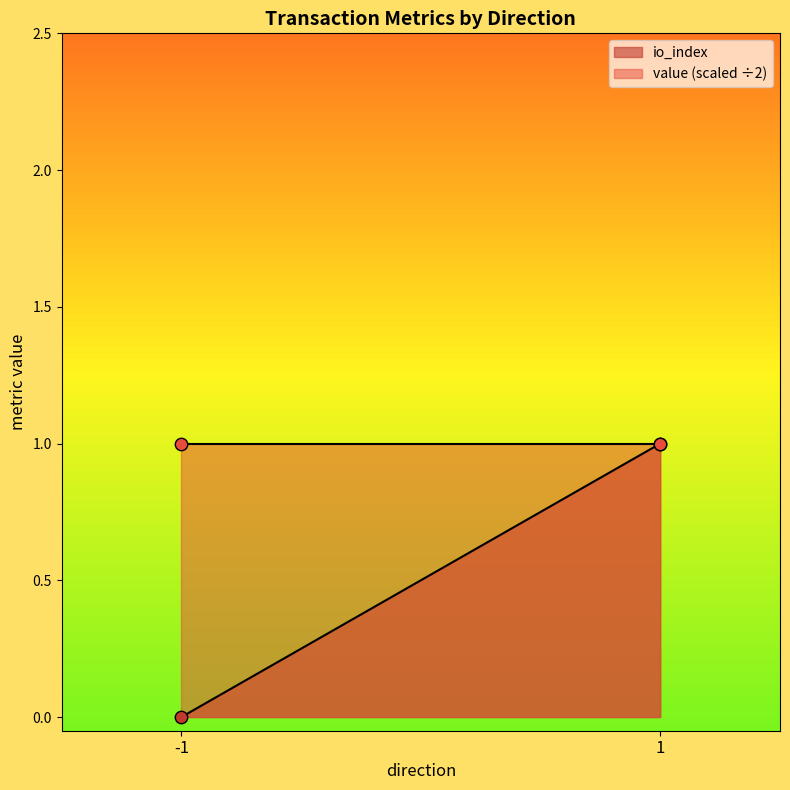

Which series has the widest spread of Y values?

io_index